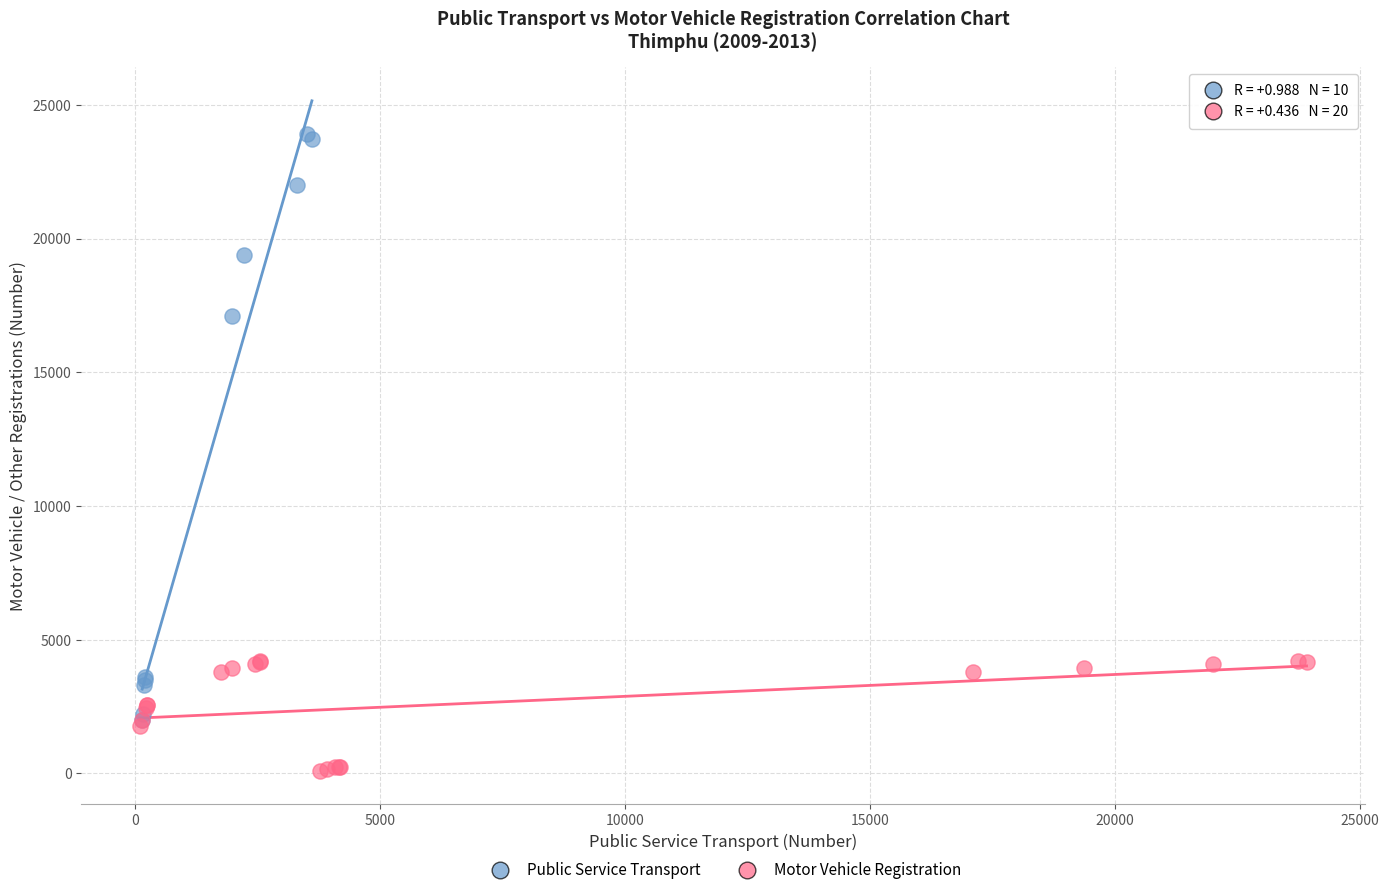

Which series reaches the maximum Y coordinate?

Public Service Transport